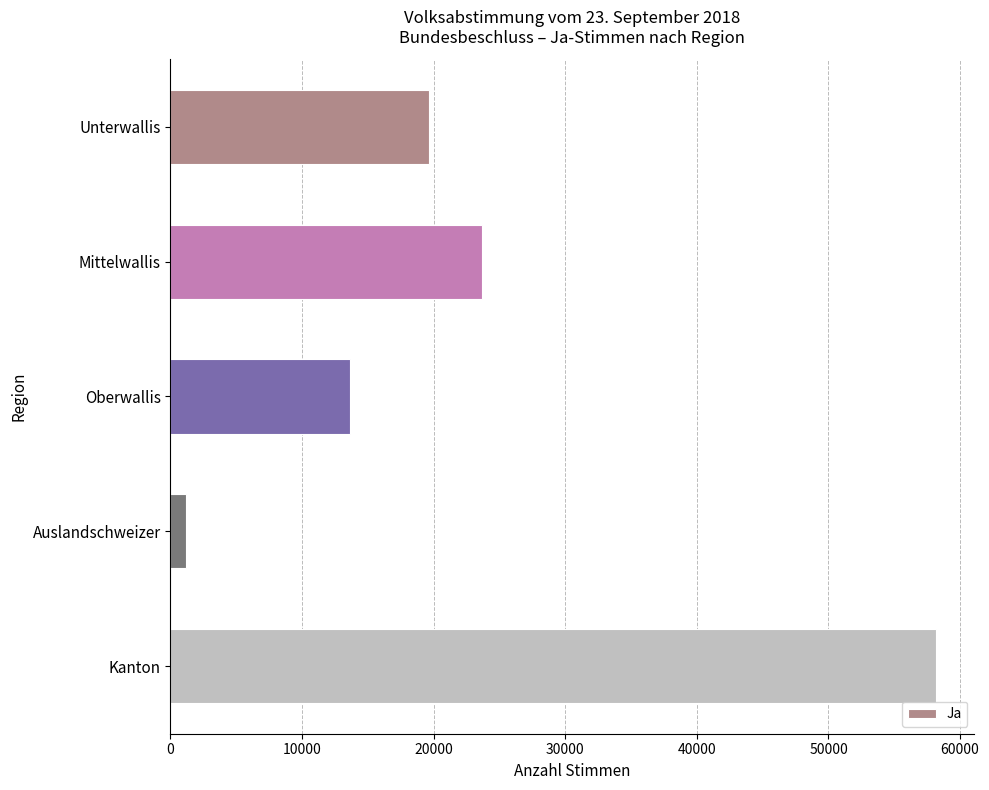

Is it true that the value at Mittelwallis is 5544?

False